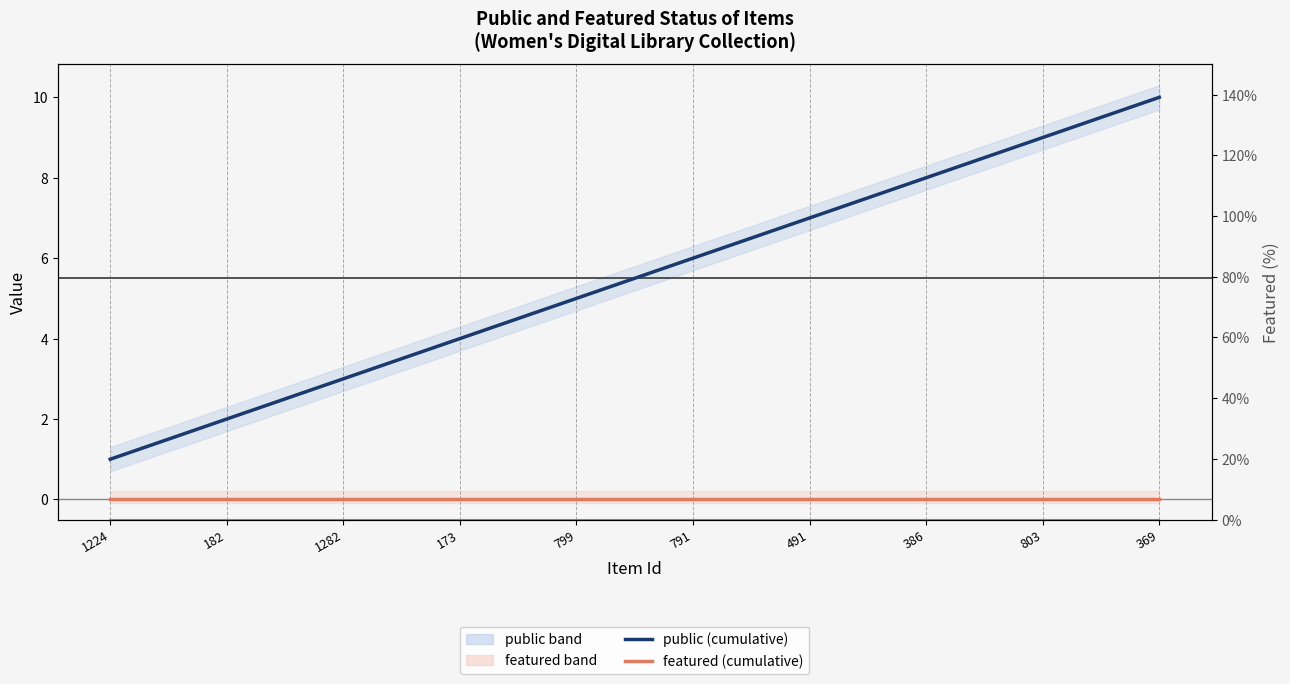

Reading right to left, list all the values displayed in this chart.

public (cumulative): 10	9	8	7	6	5	4	3	2	1
featured (cumulative): 0	0	0	0	0	0	0	0	0	0
featured pct: 0	0	0	0	0	0	0	0	0	0
featured % of public: 0	0	0	0	0	0	0	0	0	0